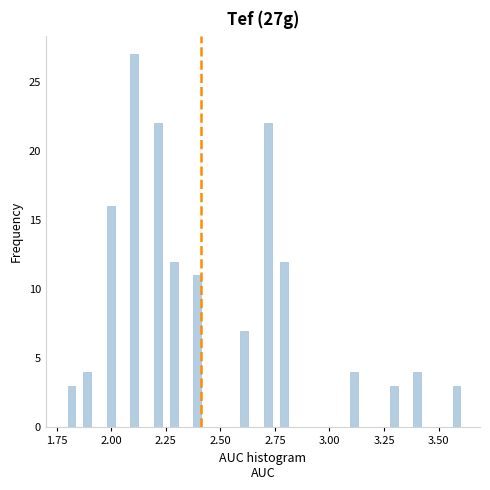

Around what value on the x-axis is the tallest bar? Give the approximate position of its centre, as read against the axis.

2.10